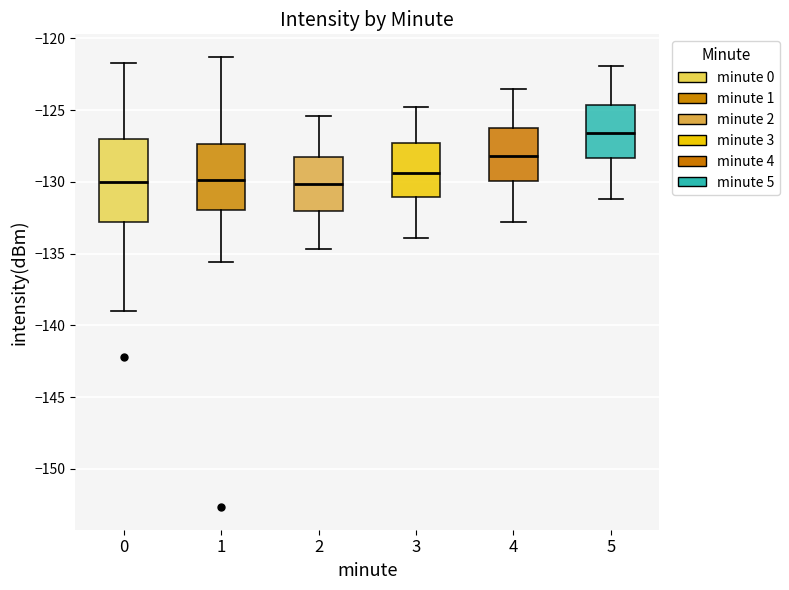

Comparing the boxes themselves (not the whiskers), which one is the tallest?

0